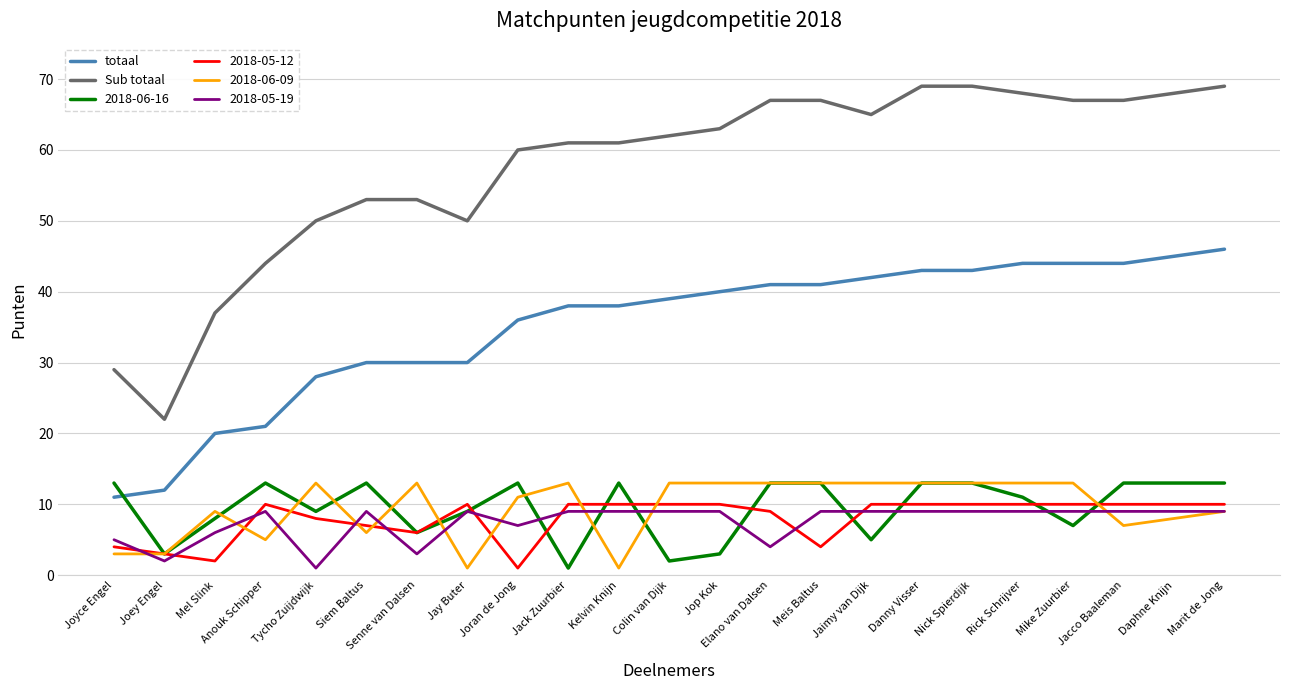

What is the difference between the Sub totaal values at Marit de Jong and Joey Engel?

47